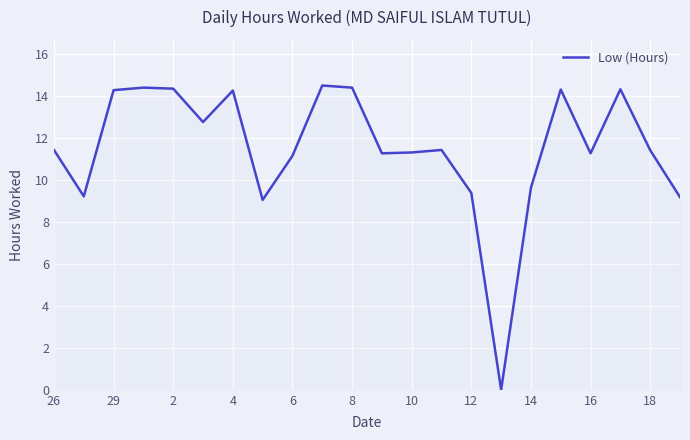

Does the chart have visible grid lines?

Yes